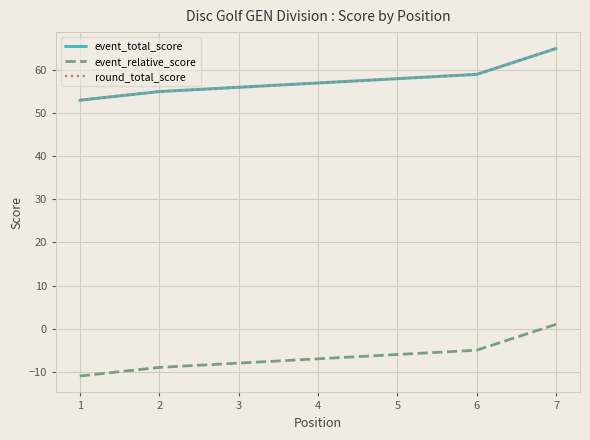

Reading right to left, extract all data points from this chart.

event_total_score: 7=65	6=59	5=58	4=57	3=56	2=55	1=53
event_relative_score: 7=1	6=-5	5=-6	4=-7	3=-8	2=-9	1=-11
round_total_score: 7=65	6=59	5=58	4=57	3=56	2=55	1=53